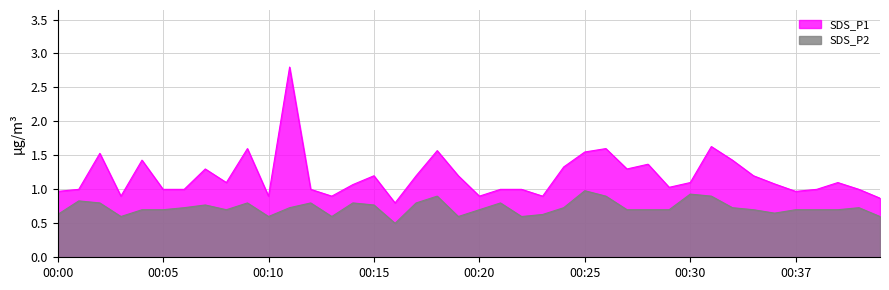

At which label does SDS_P1 first exceed 1?

00:02